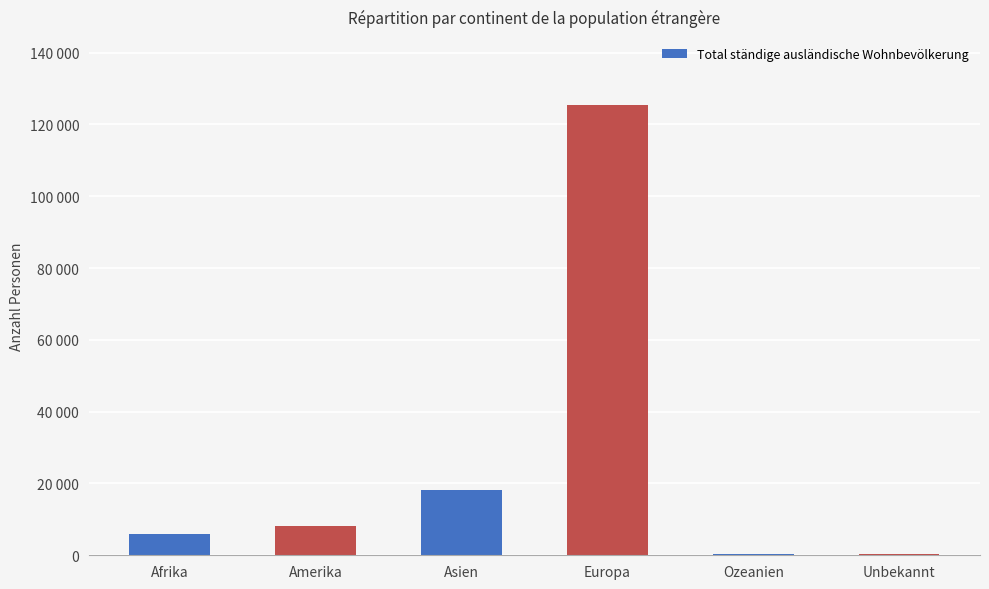

What is the value of the 4th bar from the left?

125519